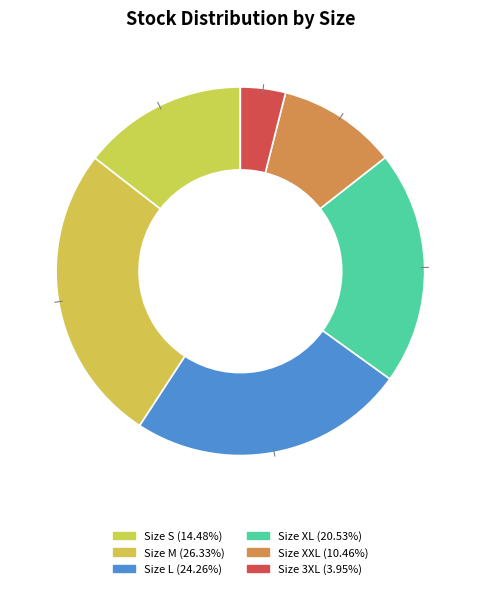

Which category has the smallest portion of the pie?

3XL